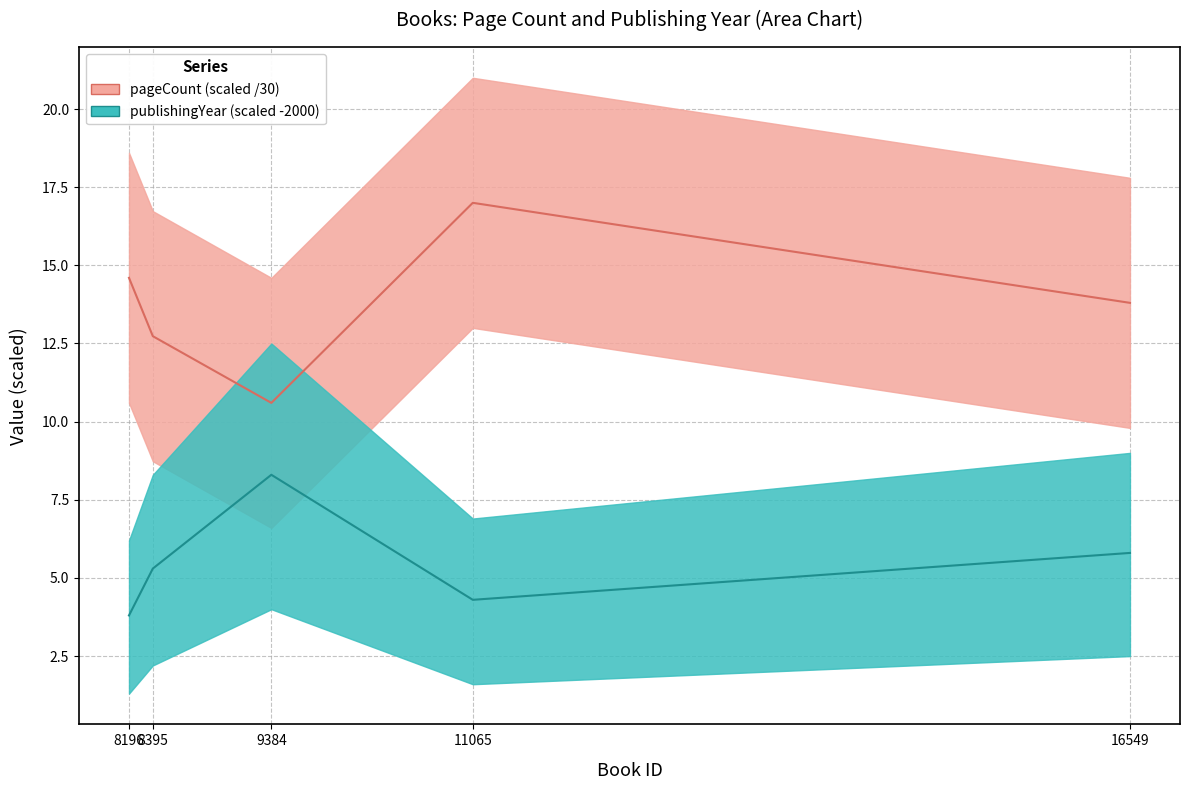

Does the chart have visible grid lines?

Yes